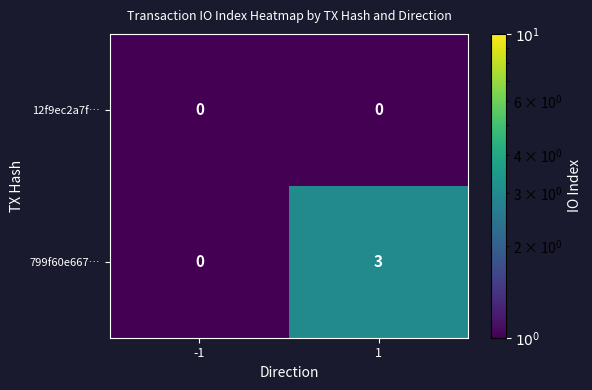

Between -1 and 1, which series saw the biggest shift?

799f60e667…